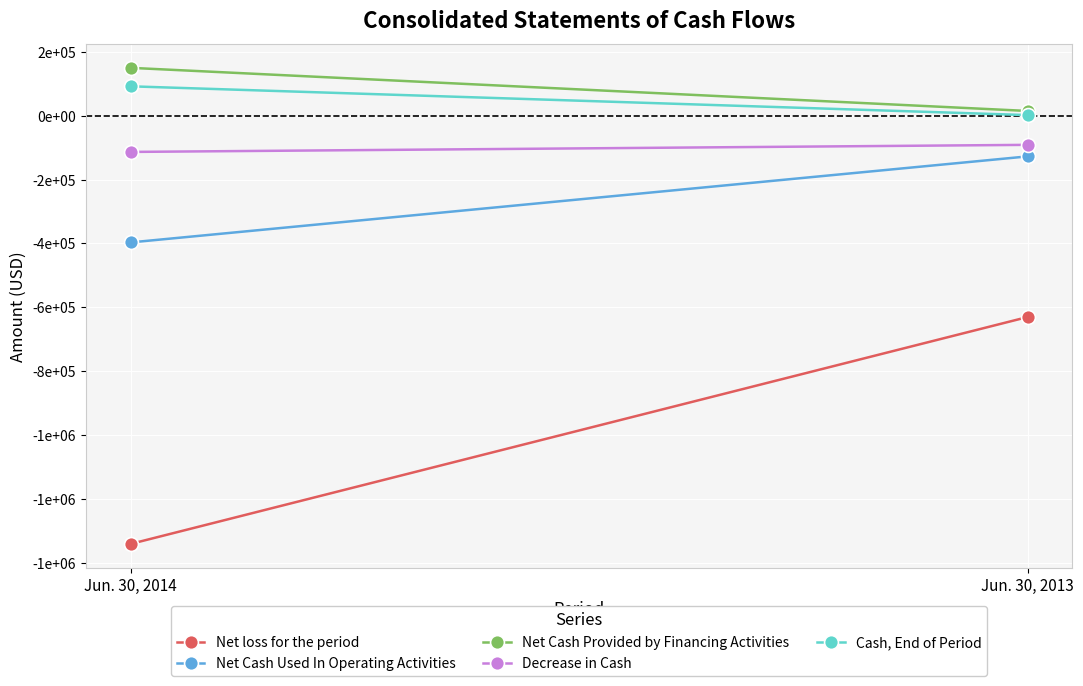

Count the Decrease in Cash values in the range -113564 to -91414.

2